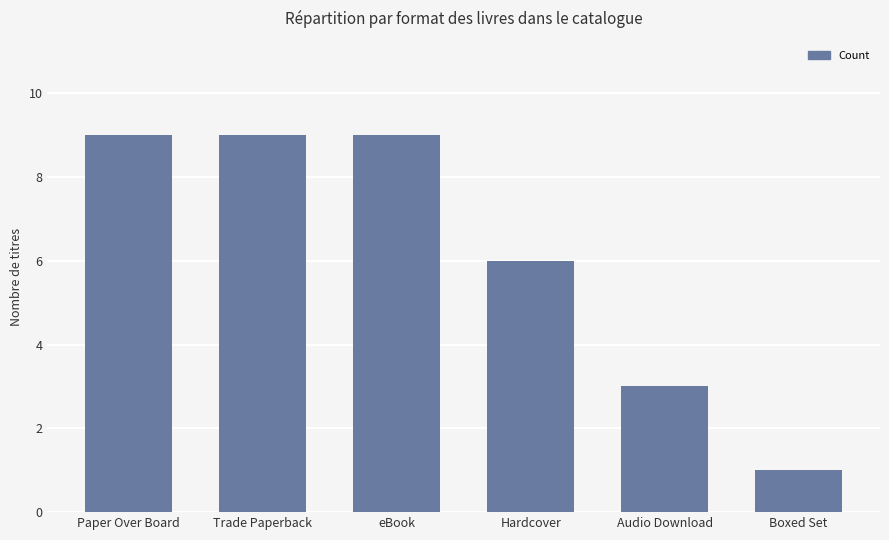

Is it true that the value at Hardcover is 8?

False